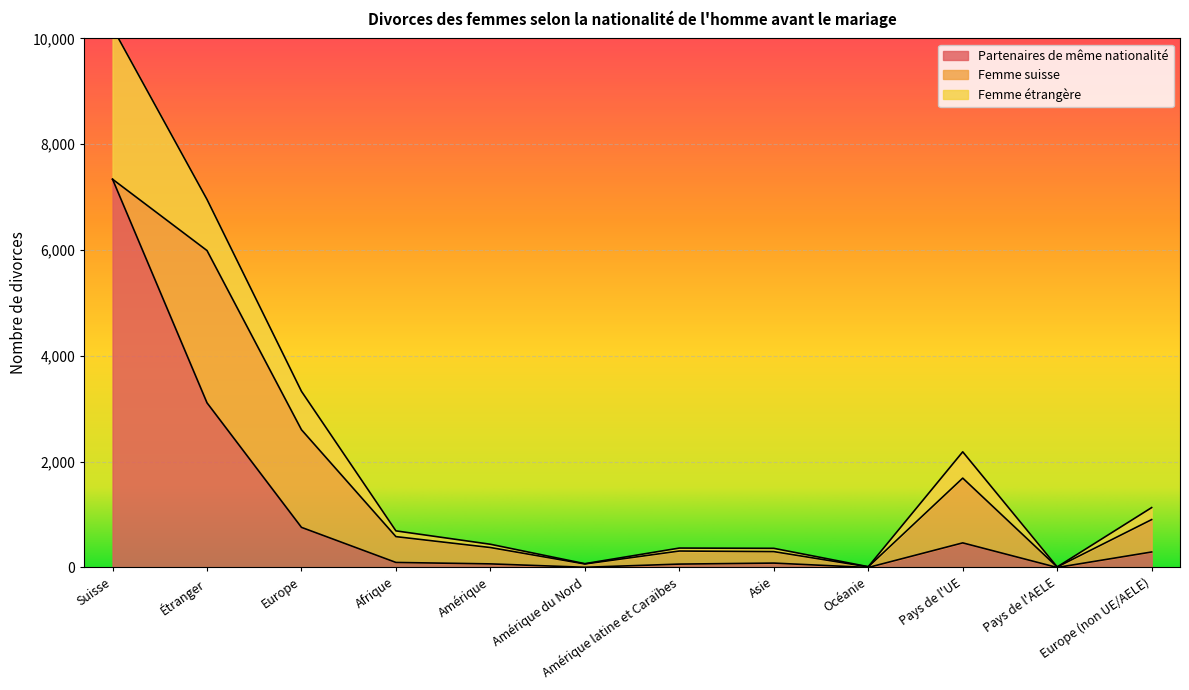

Rank the series by their maximum value, from highest to lowest.

Partenaires de même nationalité, Femme suisse, Femme étrangère